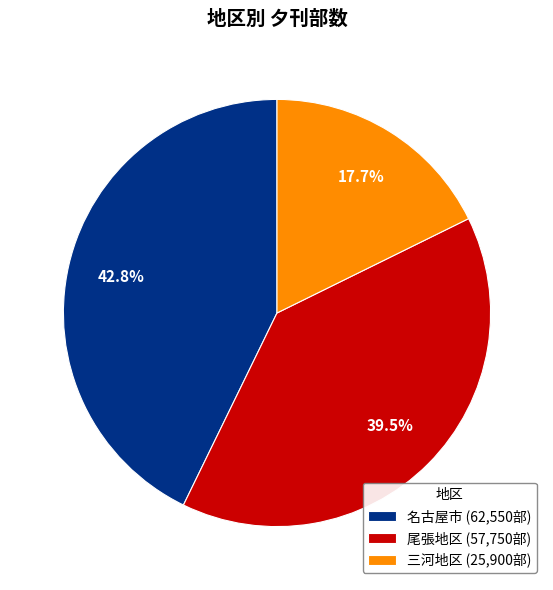

Rank the categories by value from highest to lowest.

名古屋市, 尾張地区, 三河地区